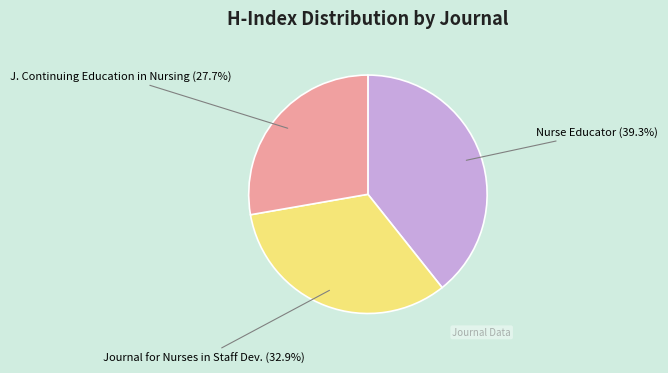

Rank the categories by value from highest to lowest.

Nurse Educator, Journal for Nurses in Staff Dev., J. Continuing Education in Nursing